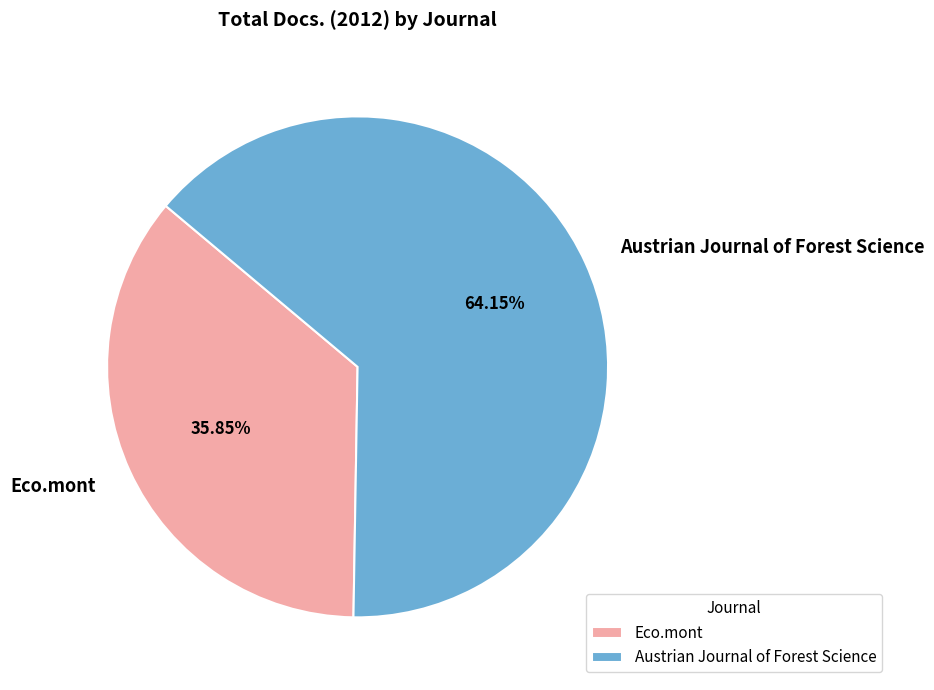

True or false: Eco.mont accounts for 49% of the total.

False